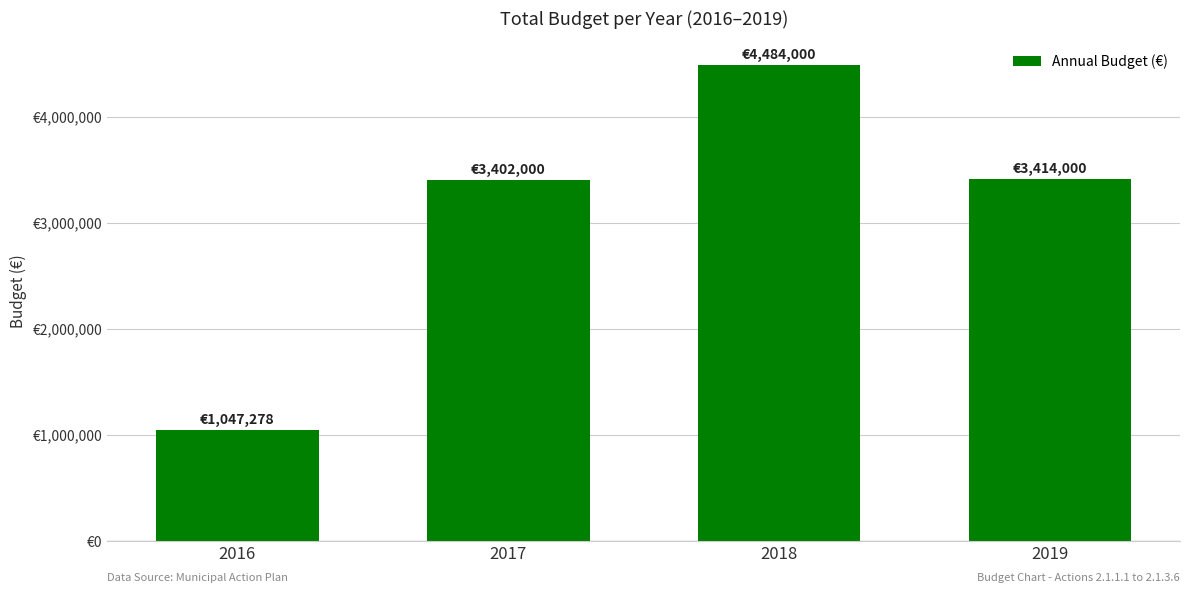

At which label is the value closest to 2765639?

2017